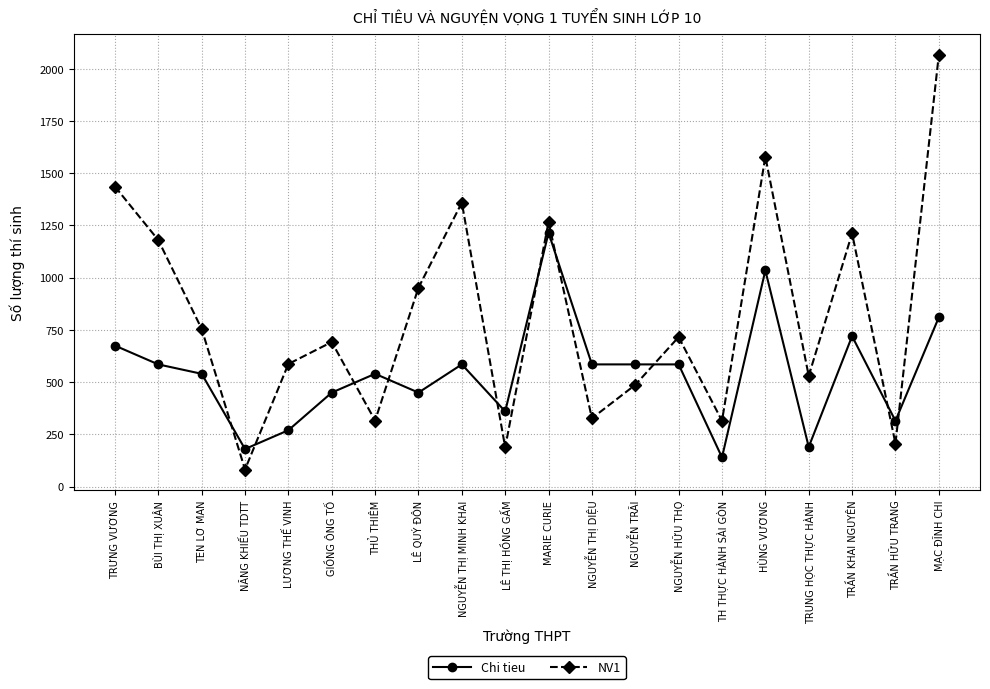

Count the number of data series in this chart.

2